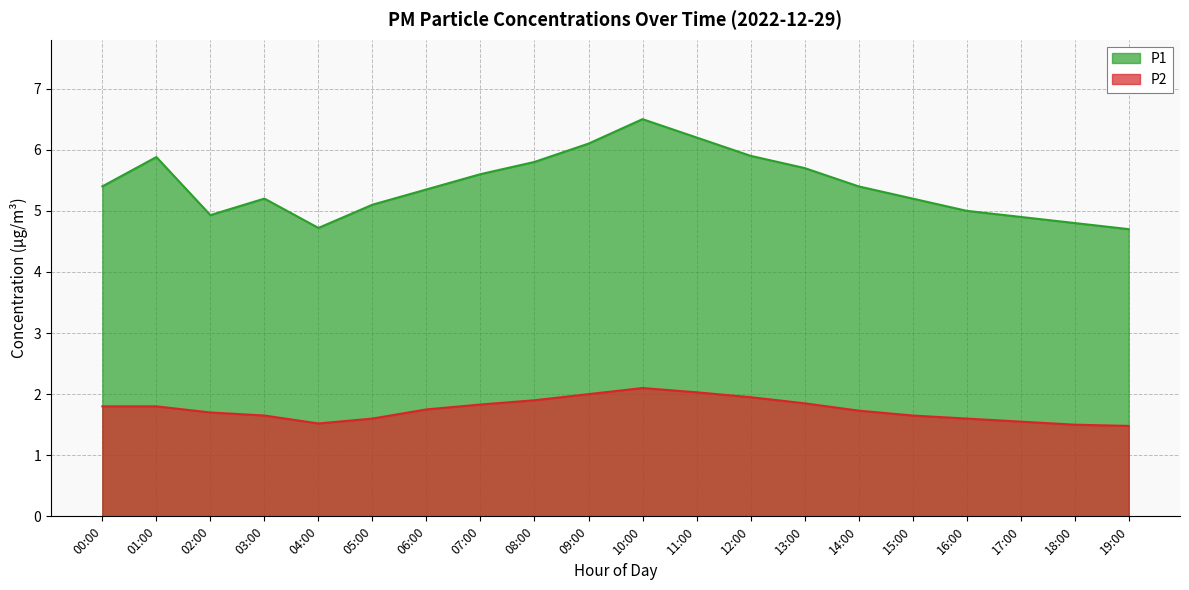

At how many categories does at least one series exceed 5?

14